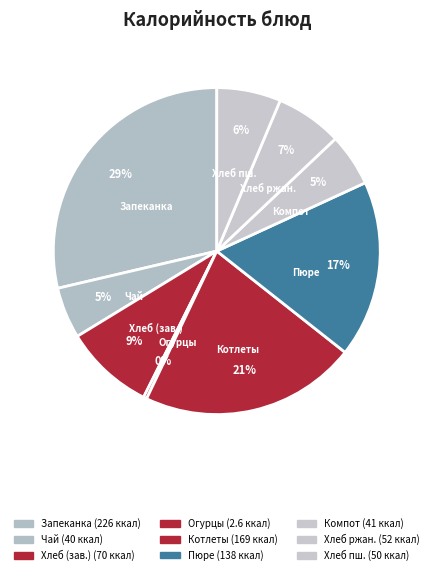

How many segments does this pie chart have?

9